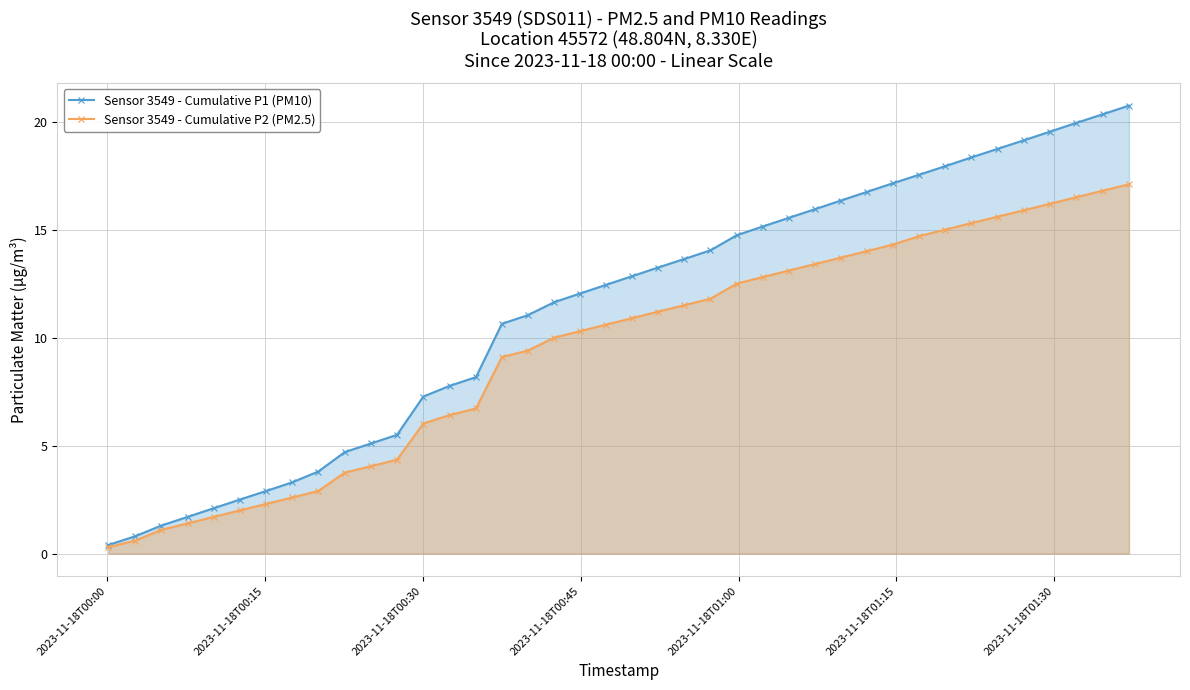

List the series in order of their peak value, highest first.

Sensor 3549 - Cumulative P1 (PM10), Sensor 3549 - Cumulative P2 (PM2.5)